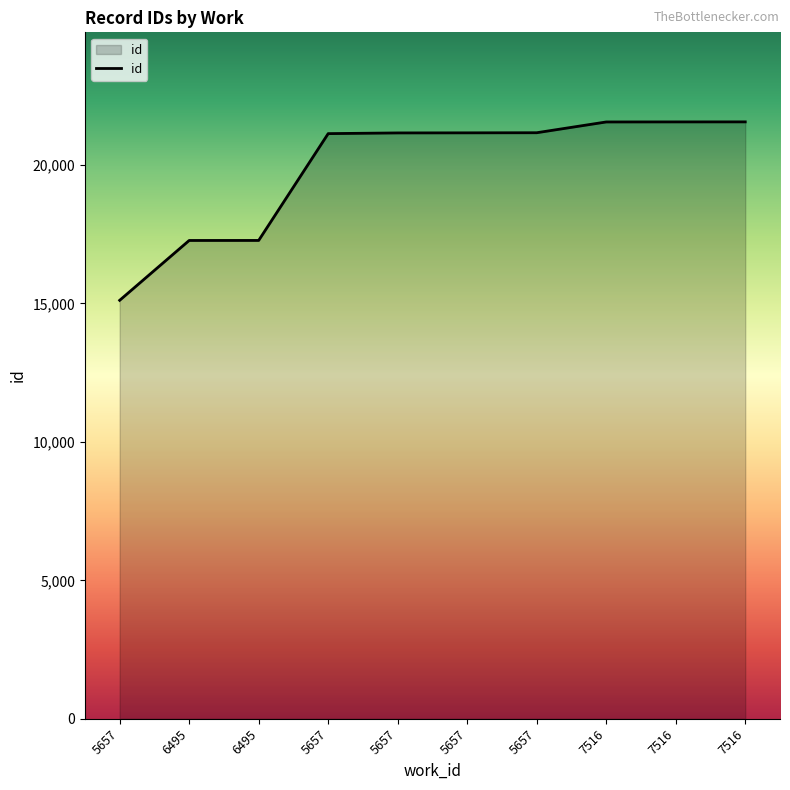

At which label is the value closest to 18331?

6495